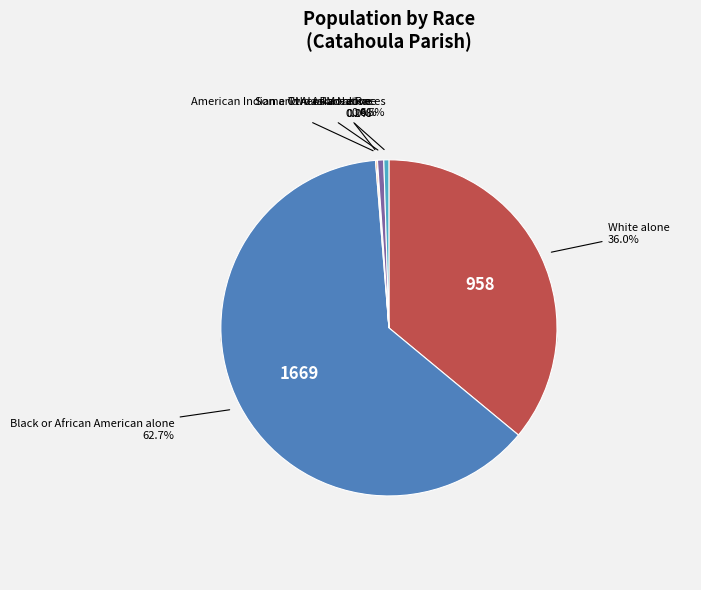

How many segments does this pie chart have?

6